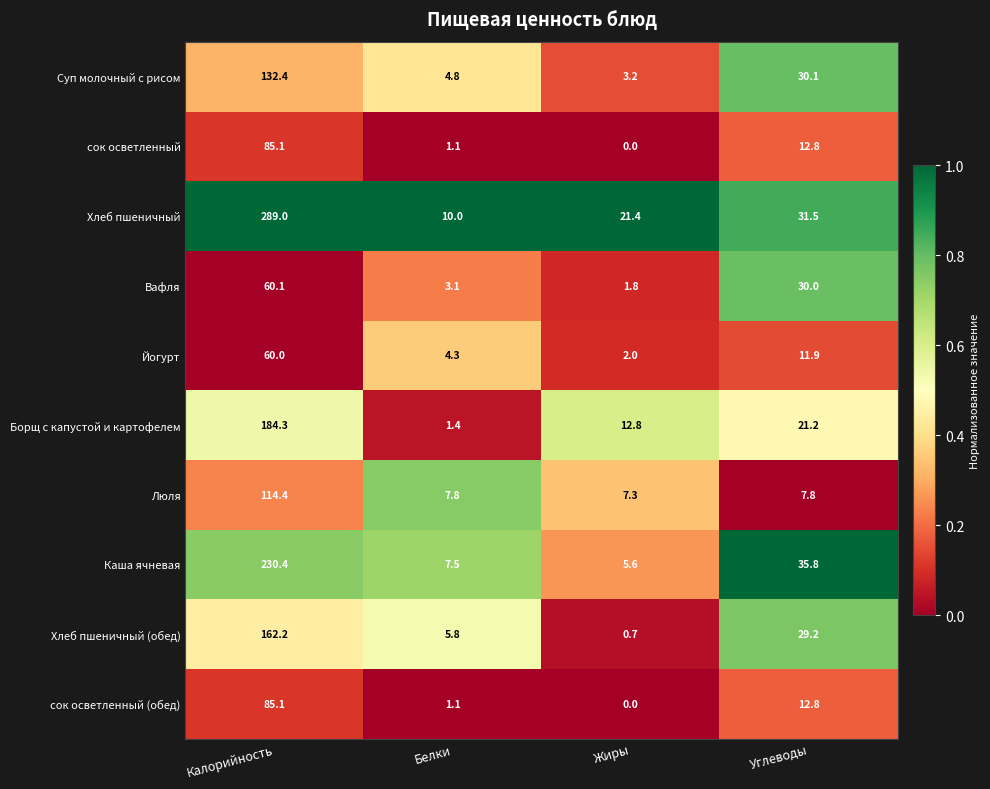

What is the maximum value for Каша ячневая?

230.4